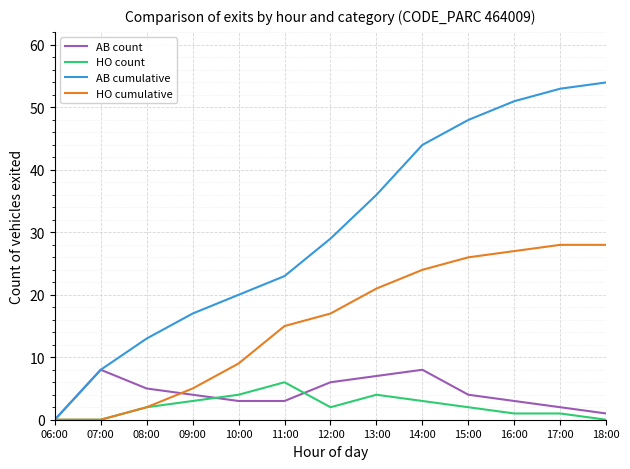

Reading right to left, extract all data points from this chart.

AB count: 18:00=1	17:00=2	16:00=3	15:00=4	14:00=8	13:00=7	12:00=6	11:00=3	10:00=3	09:00=4	08:00=5	07:00=8	06:00=0
HO count: 18:00=0	17:00=1	16:00=1	15:00=2	14:00=3	13:00=4	12:00=2	11:00=6	10:00=4	09:00=3	08:00=2	07:00=0	06:00=0
AB cumulative: 18:00=54	17:00=53	16:00=51	15:00=48	14:00=44	13:00=36	12:00=29	11:00=23	10:00=20	09:00=17	08:00=13	07:00=8	06:00=0
HO cumulative: 18:00=28	17:00=28	16:00=27	15:00=26	14:00=24	13:00=21	12:00=17	11:00=15	10:00=9	09:00=5	08:00=2	07:00=0	06:00=0